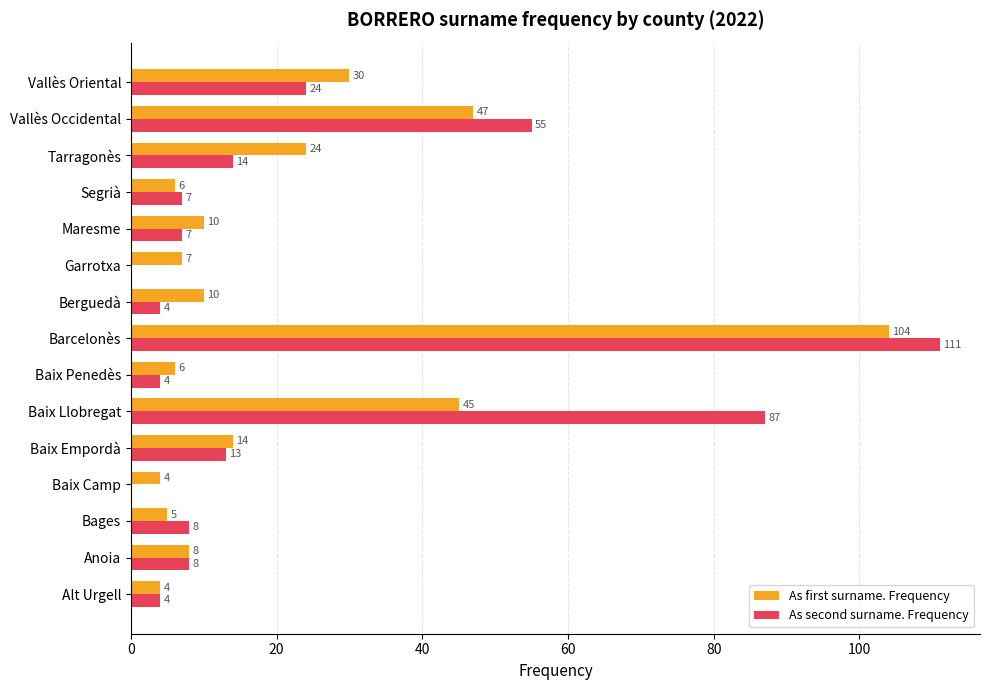

At which label is As first surname. Frequency closest to 54?

Vallès Occidental